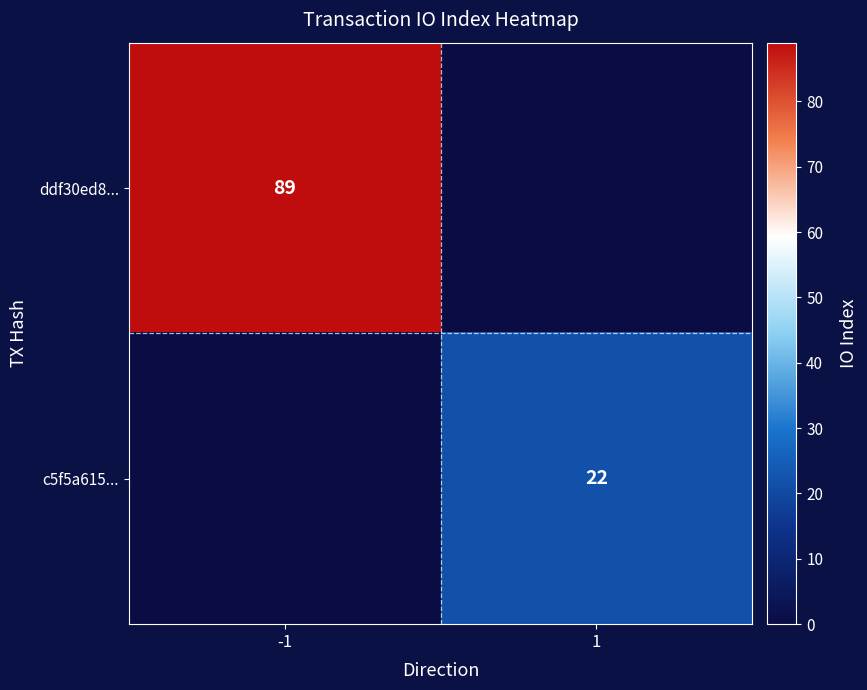

The ddf30ed8... series shows 89 at -1. True or false?

True